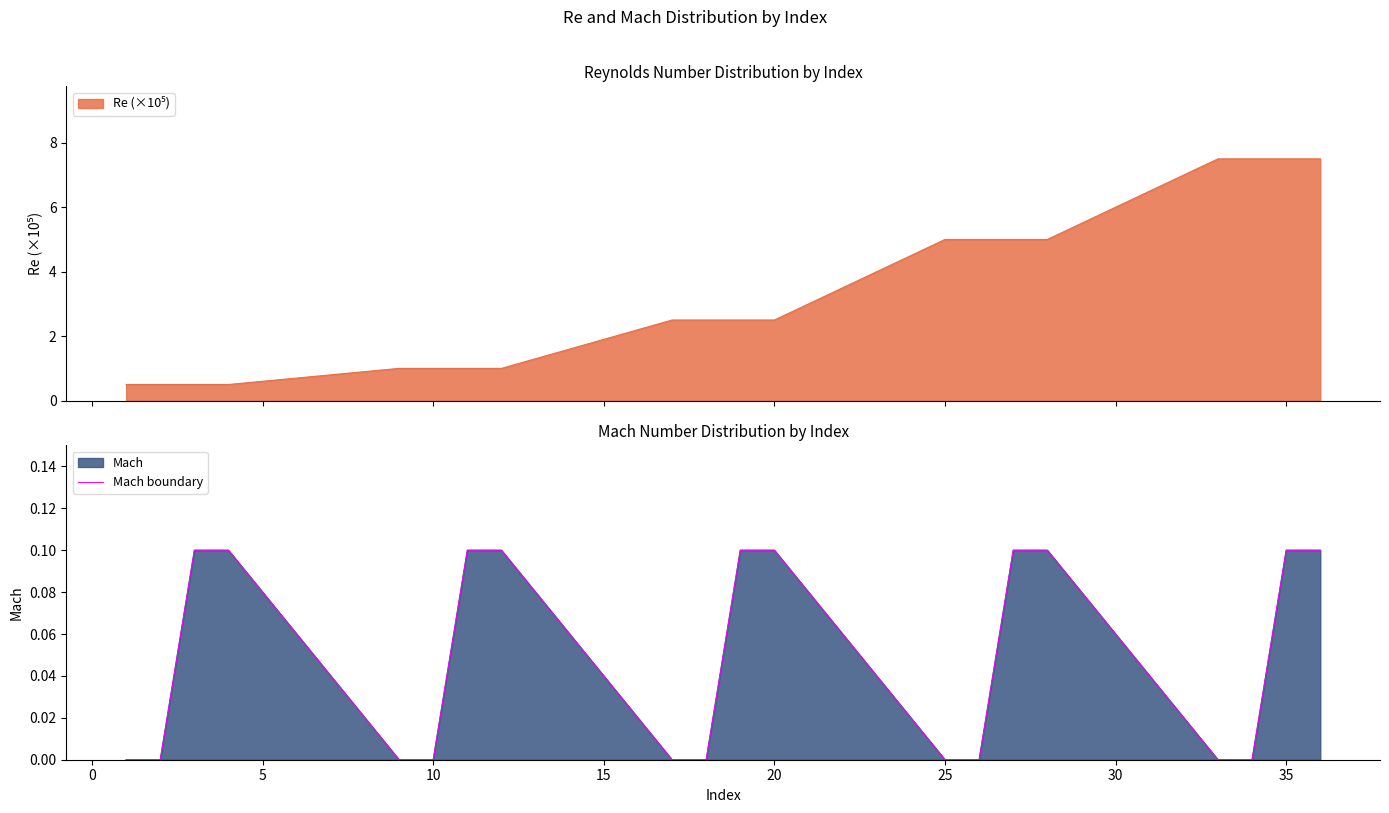

What is the greatest value displayed?

0.1